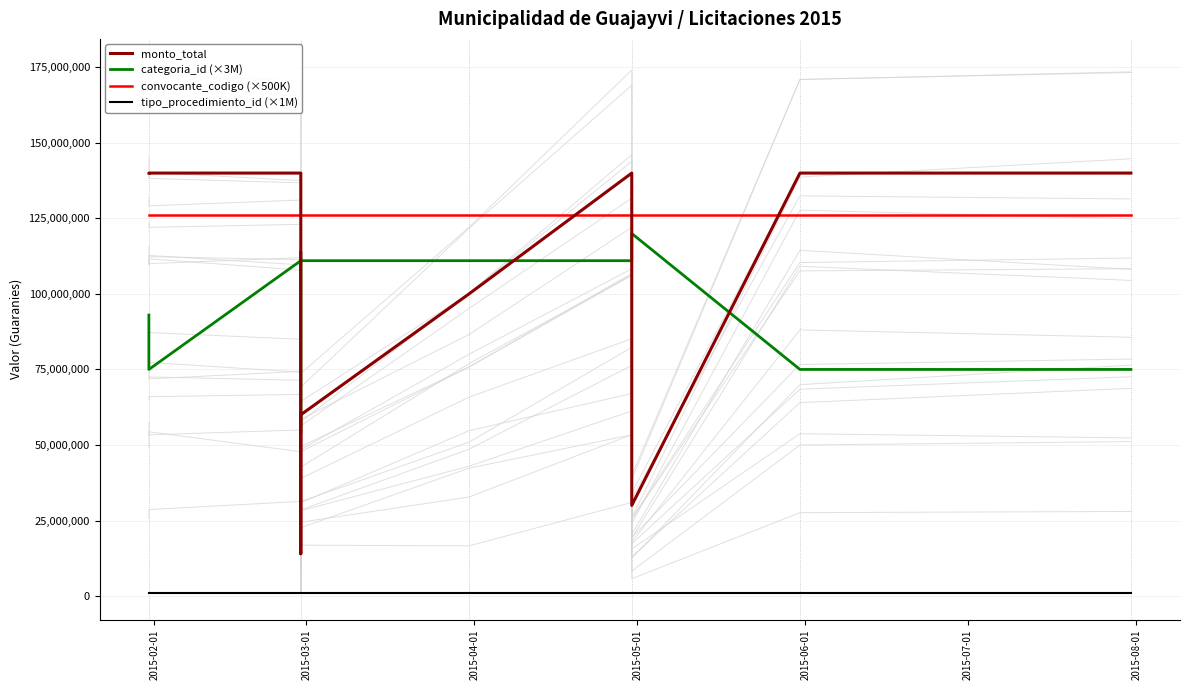

At how many categories does at least one series exceed 50826709?

12